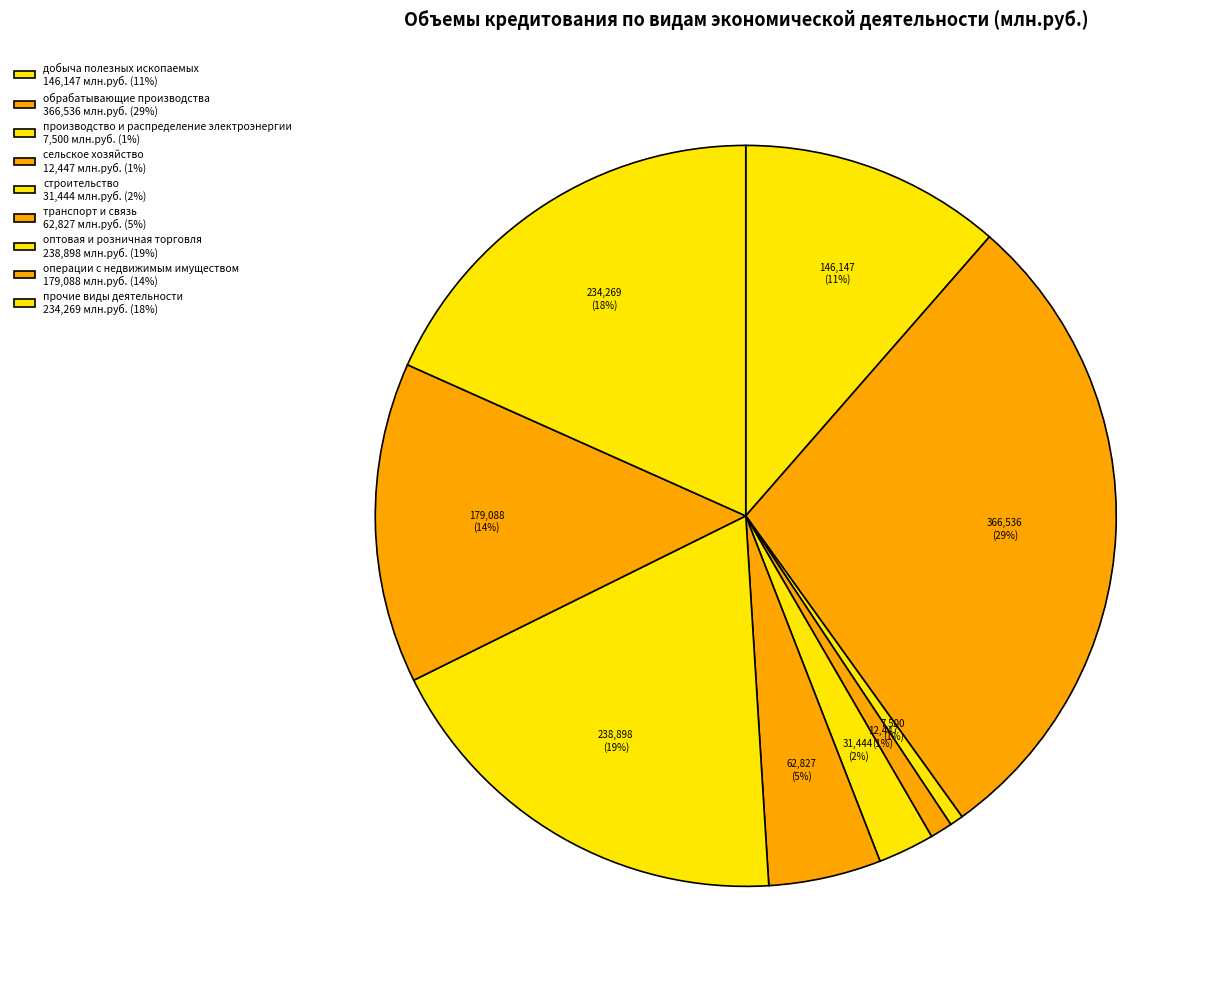

Which has a higher value, сельское хозяйство or оптовая и розничная торговля?

оптовая и розничная торговля